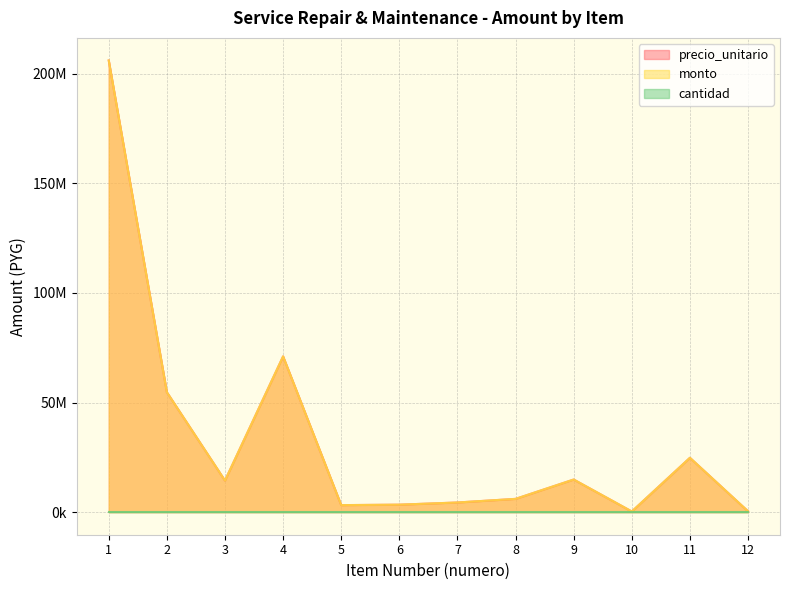

True or false: precio_unitario has more than 2 interior local peaks.

True